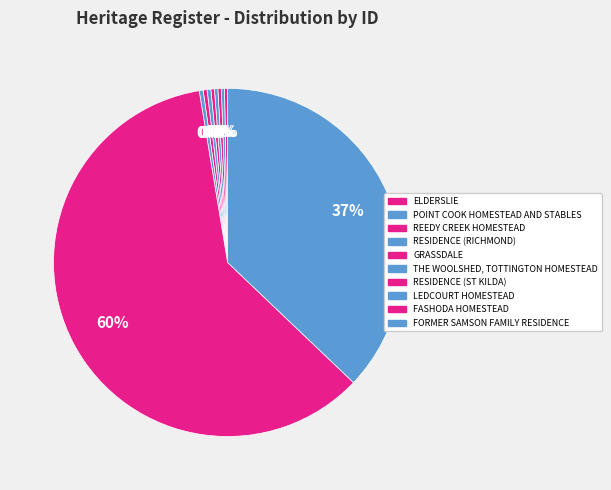

Is it true that THE WOOLSHED, TOTTINGTON HOMESTEAD is 0% of the pie?

True